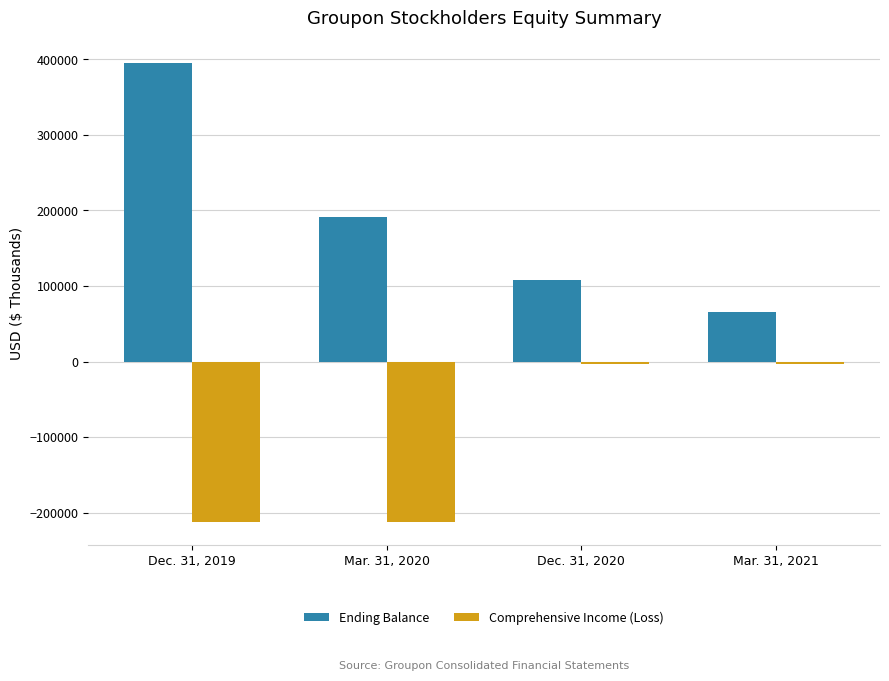

How many values in the Ending Balance series are below 191507?

2